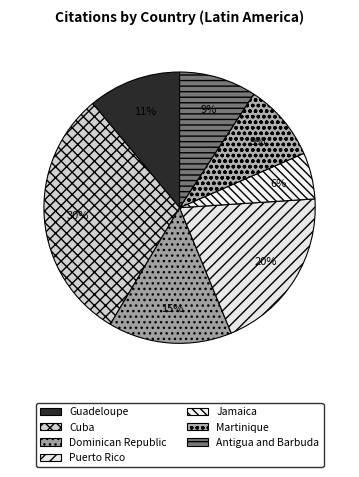

Does Puerto Rico account for over 50% of the chart?

No